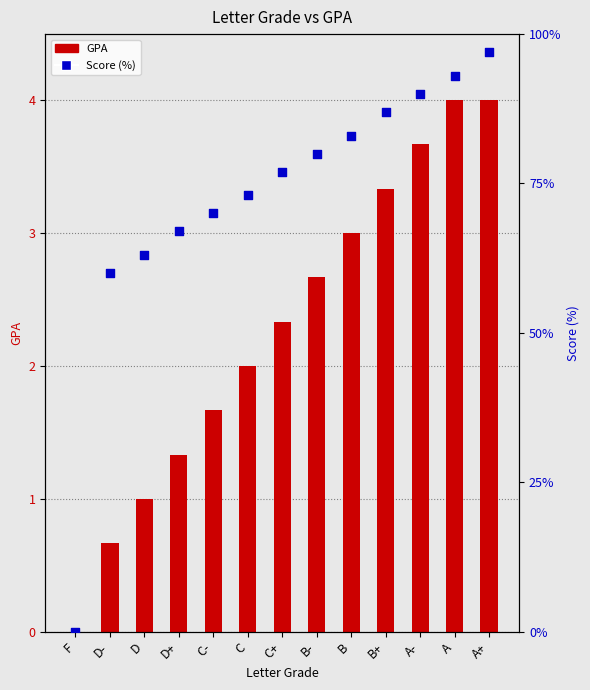

What is the total value across all series at C-?

71.7